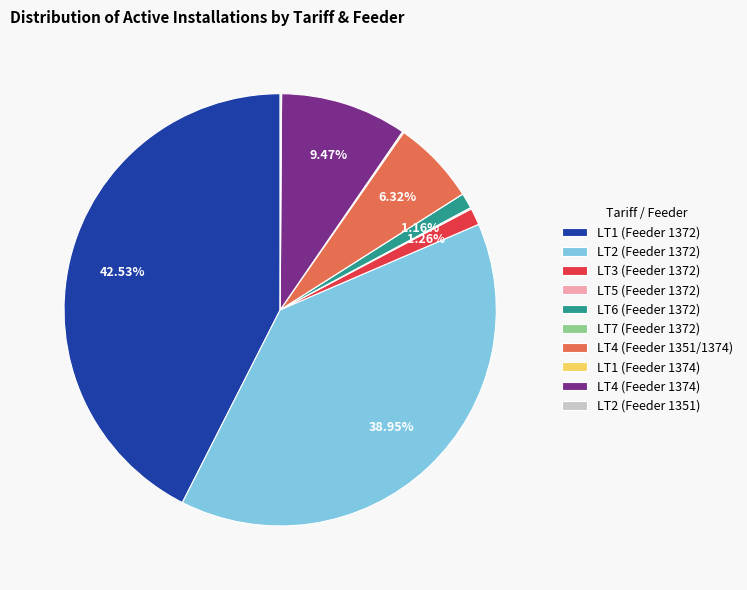

Is there a majority slice in this chart?

No